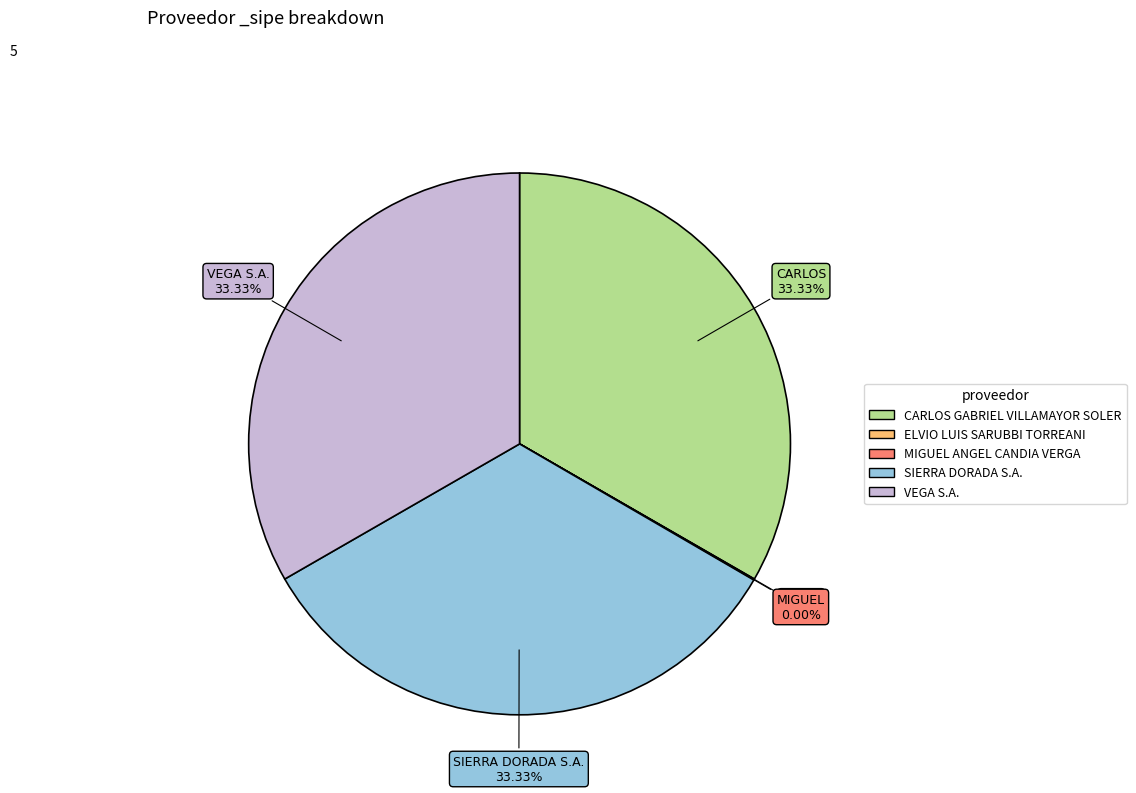

Is there a majority slice in this chart?

No